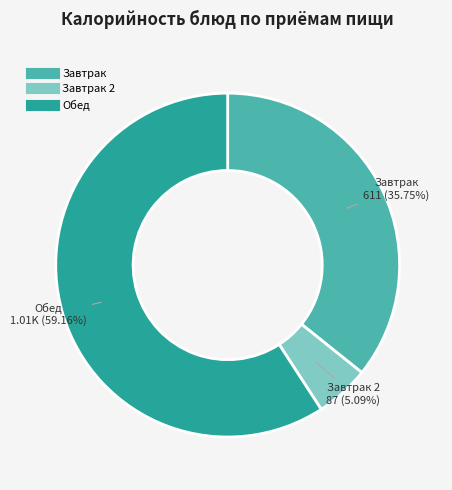

Is there any slice that represents more than half of the pie?

Yes